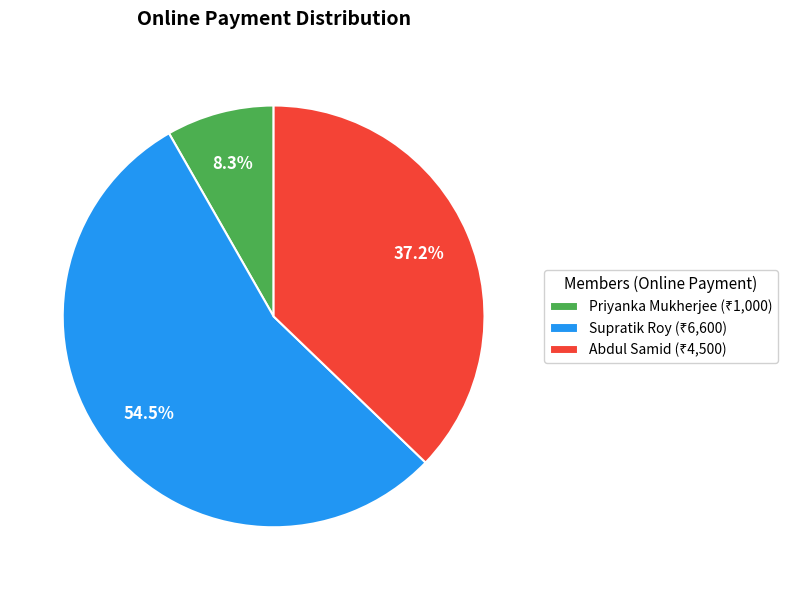

To the nearest percent, what is the average slice percentage?

33%